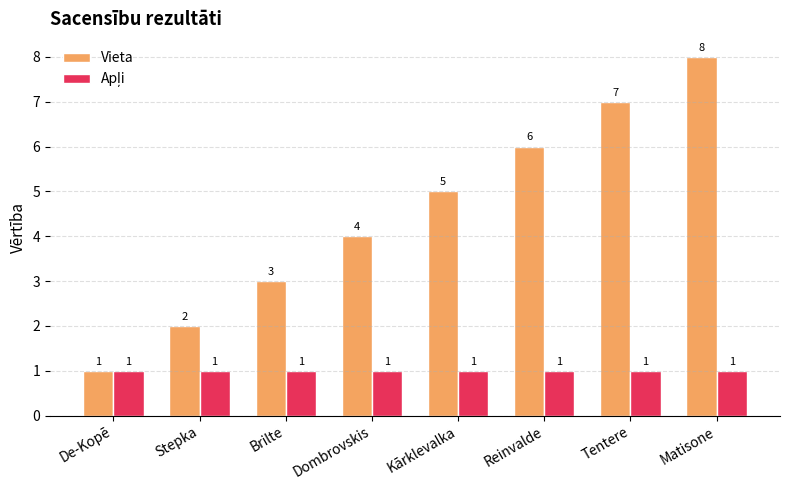

The value of Vieta at De-Kopē is 2. True or false?

False